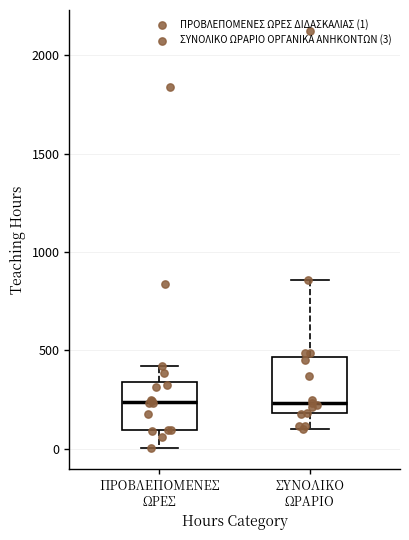

Where does the upper whisker of the box for ΣΥΝΟΛΙΚΟ ΩΡΑΡΙΟ end on the y-axis? The values are not printed on the chart, so give them approximately, as read against the axis.

850